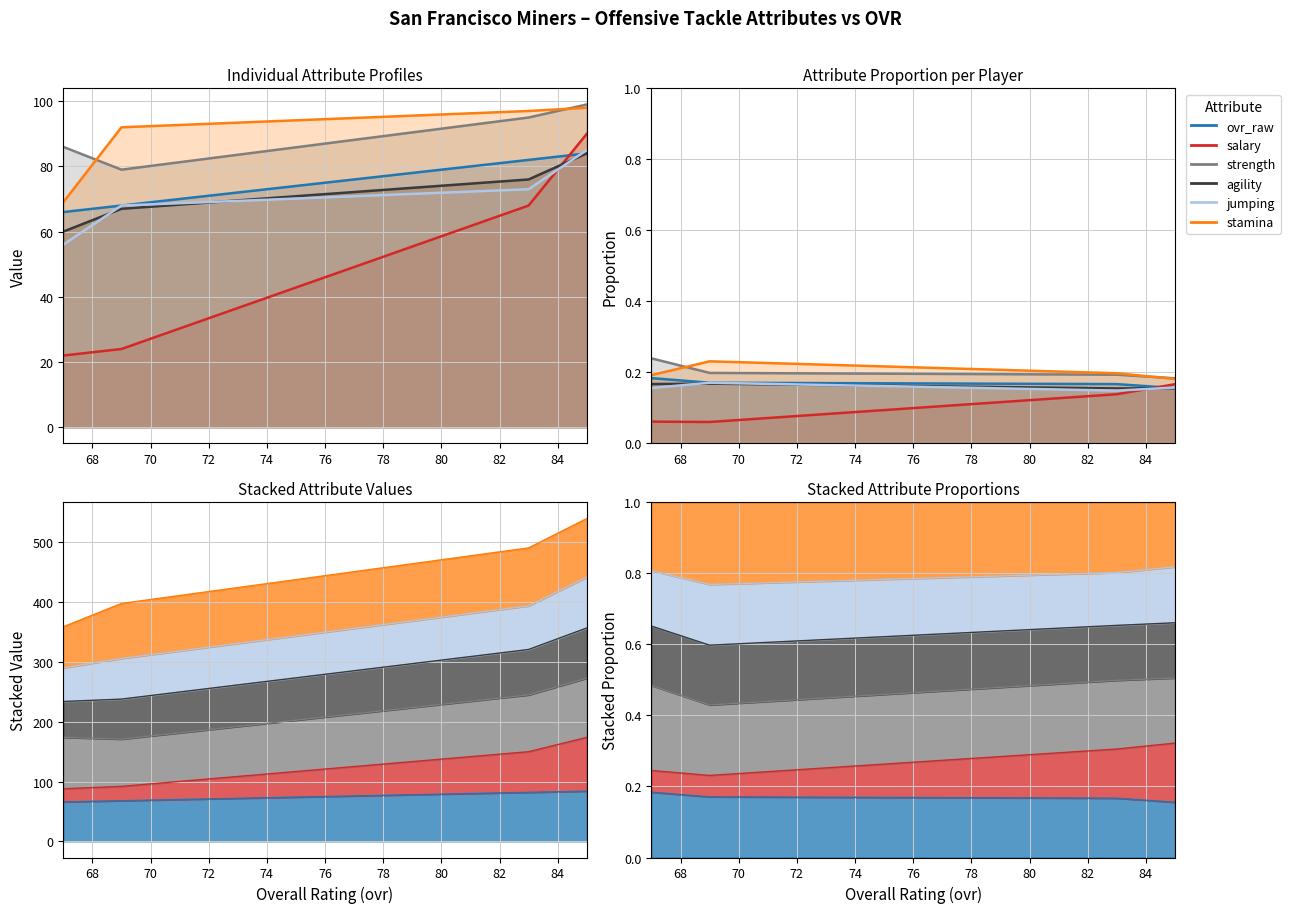

What is the maximum value for stamina?

98